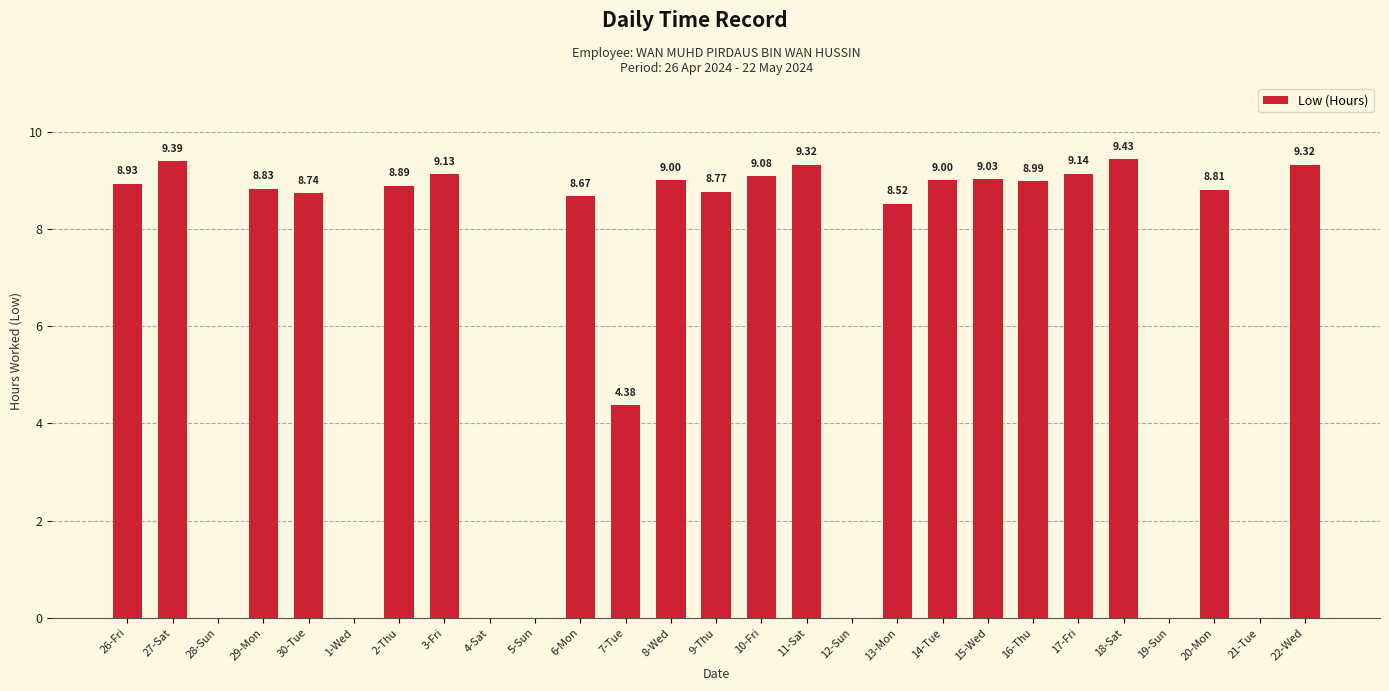

How many values exceed 8?

19